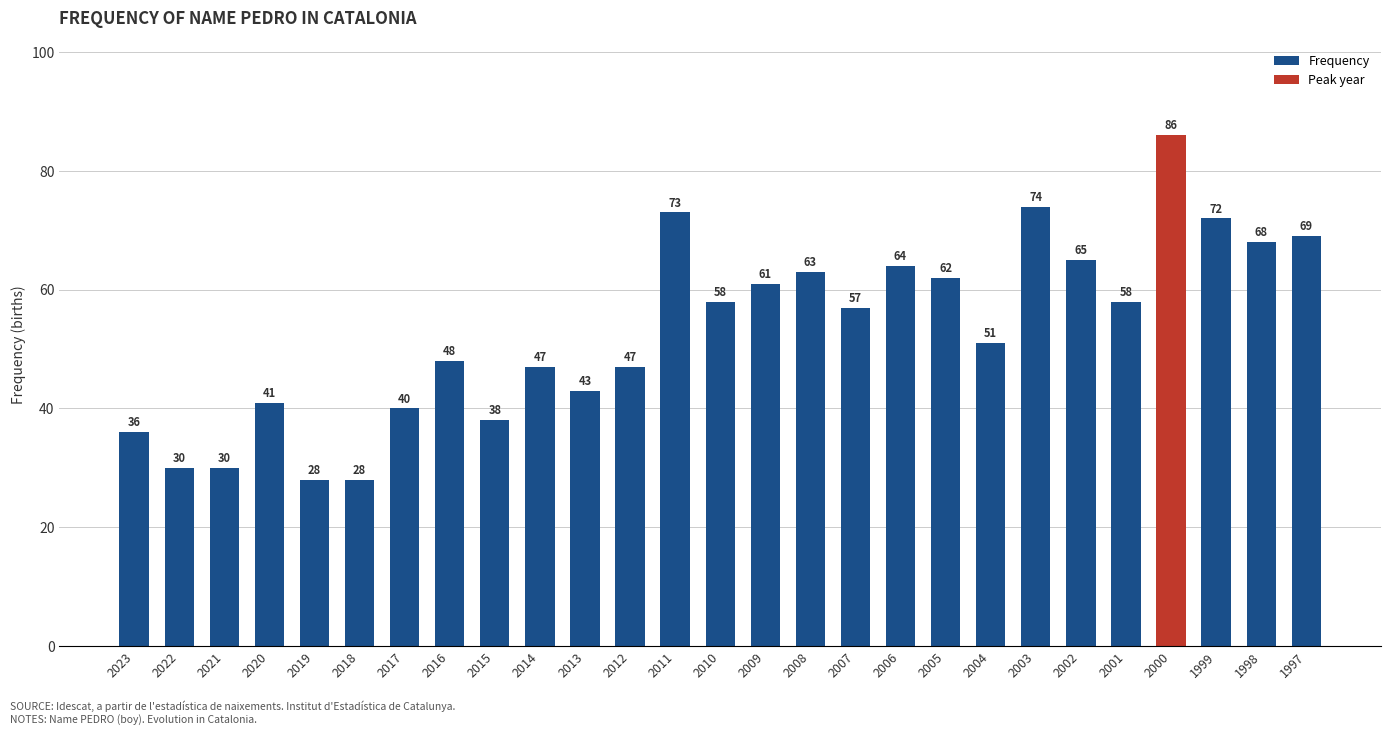

Reading left to right, list all the values displayed in this chart.

36	30	30	41	28	28	40	48	38	47	43	47	73	58	61	63	57	64	62	51	74	65	58	86	72	68	69